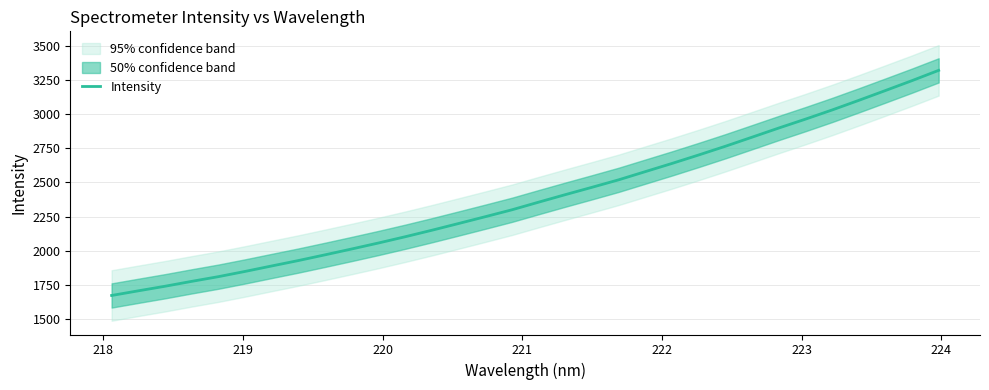

What is the difference between the maximum and minimum values?

1644.3